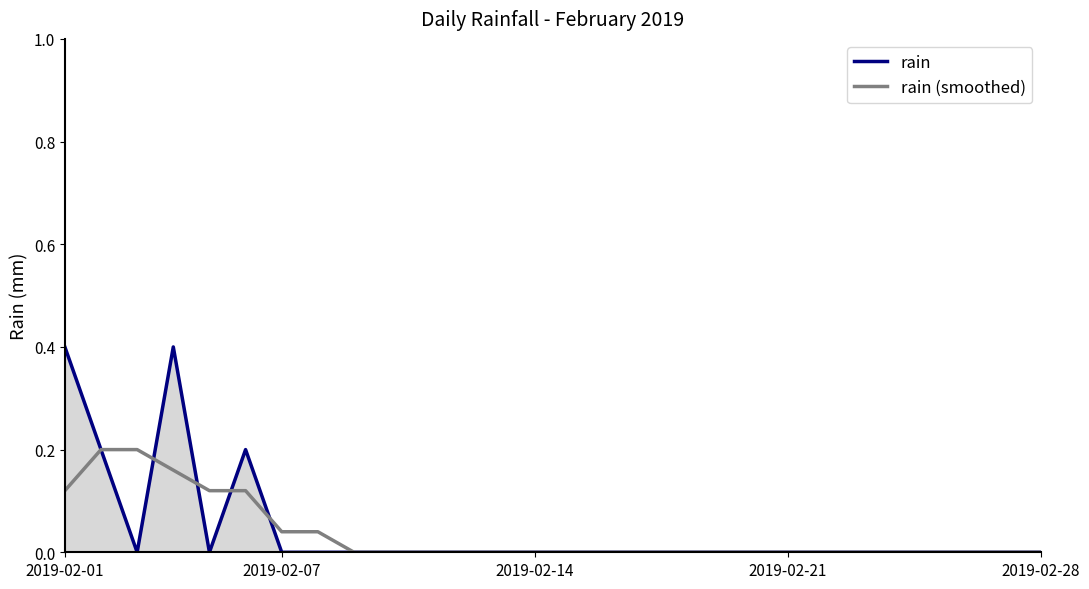

Which series has the widest spread of values?

rain